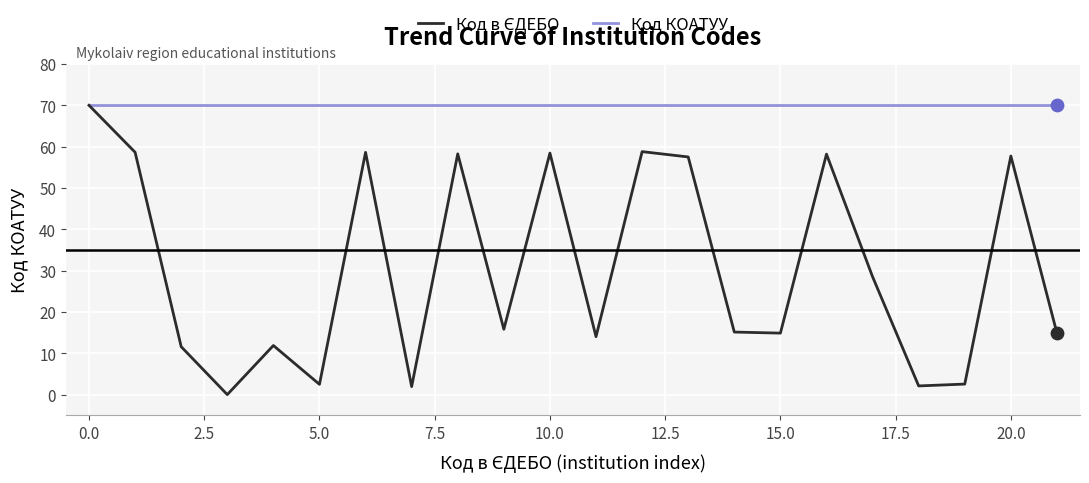

What is the maximum value shown in the chart?

70.0